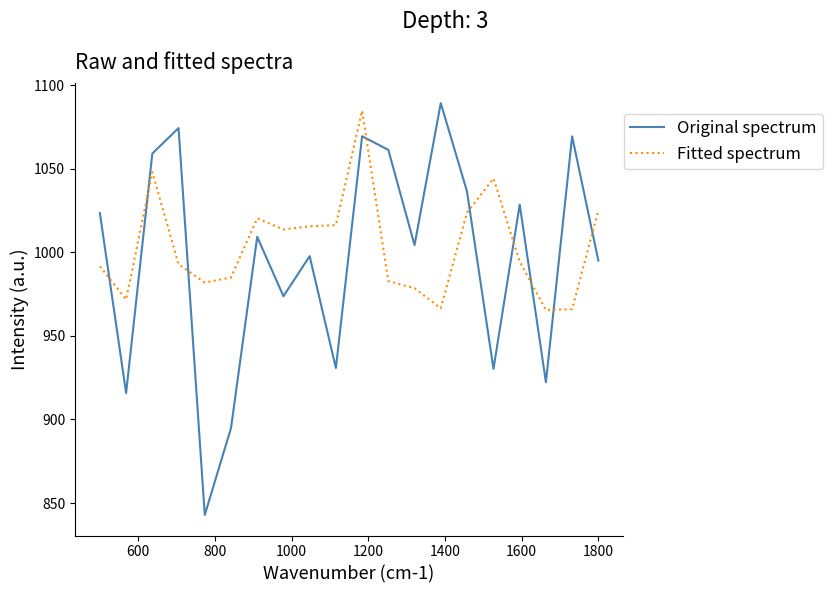

What is the minimum value shown in the chart?

842.9